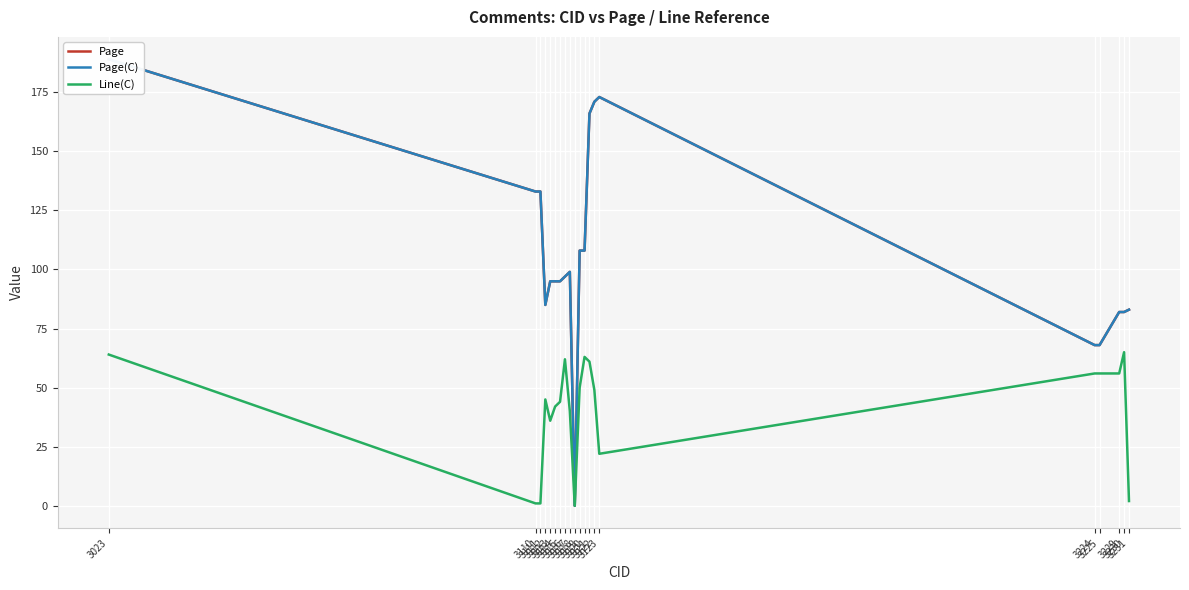

Which series has the largest total across all categories?

Page